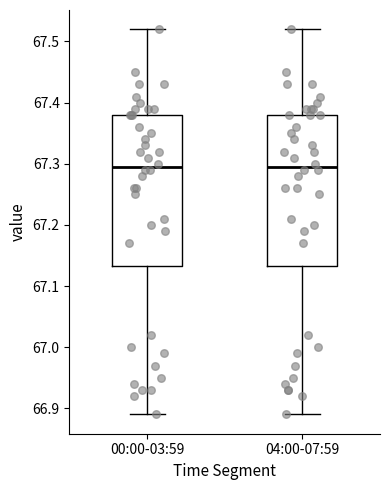

Reading left to right, read every box against the y-axis: the position of its median line, the range the box covers, and the ends of its whiskers. The values are not printed on the chart, so give them approximately, as read against the axis.

00:00-03:59: median 67.30, box 67.13 to 67.38, whiskers 66.89 to 67.52
04:00-07:59: median 67.30, box 67.13 to 67.38, whiskers 66.89 to 67.52